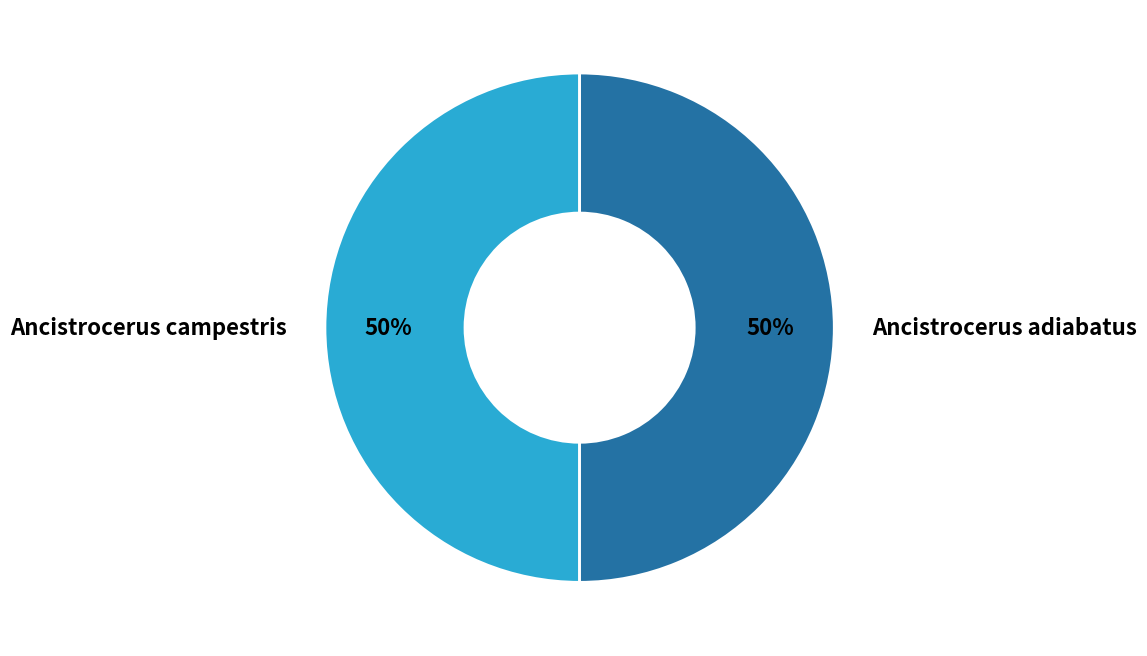

Approximately how many times larger is the value at Ancistrocerus campestris compared to Ancistrocerus adiabatus?

1.0